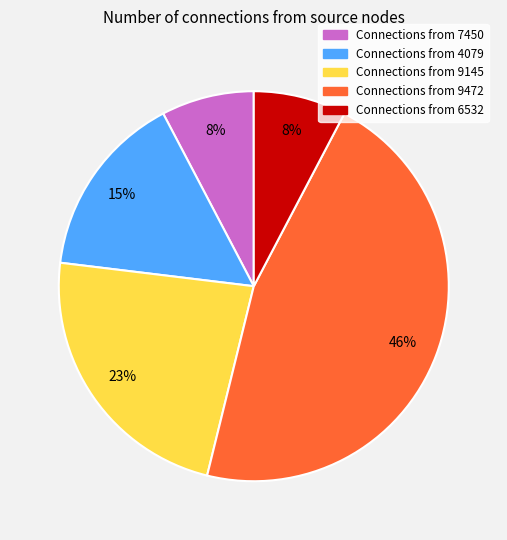

Does any single category account for the majority?

No